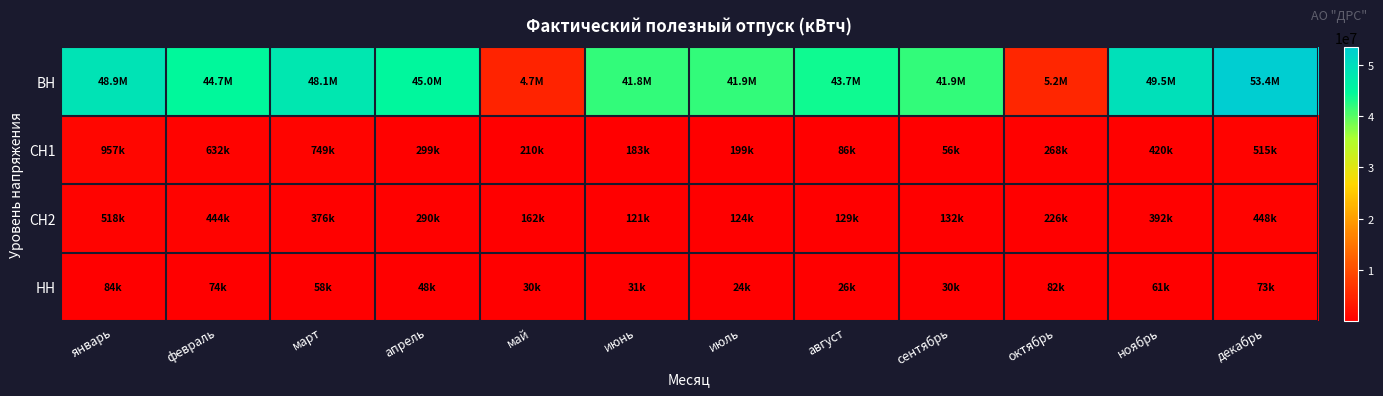

Reading left to right, list all the values displayed in this chart.

ВН: январь=48858430	февраль=44747906	март=48119294	апрель=44972039	май=4660140	июнь=41799873	июль=41908708	август=43677843	сентябрь=41909076	октябрь=5205152	ноябрь=49533665	декабрь=53434917
СН1: январь=956850	февраль=632485	март=748884	апрель=299238	май=210264	июнь=182925	июль=199373	август=85579	сентябрь=56282	октябрь=267973	ноябрь=419965	декабрь=514522
СН2: январь=517547	февраль=443636	март=375835	апрель=289718	май=161532	июнь=120752	июль=123861	август=129338	сентябрь=132254	октябрь=226277	ноябрь=391651	декабрь=448200
НН: январь=83508	февраль=74219	март=57644	апрель=47986	май=29868	июнь=30588	июль=23674	август=25770	сентябрь=30248	октябрь=82098	ноябрь=61095	декабрь=73185